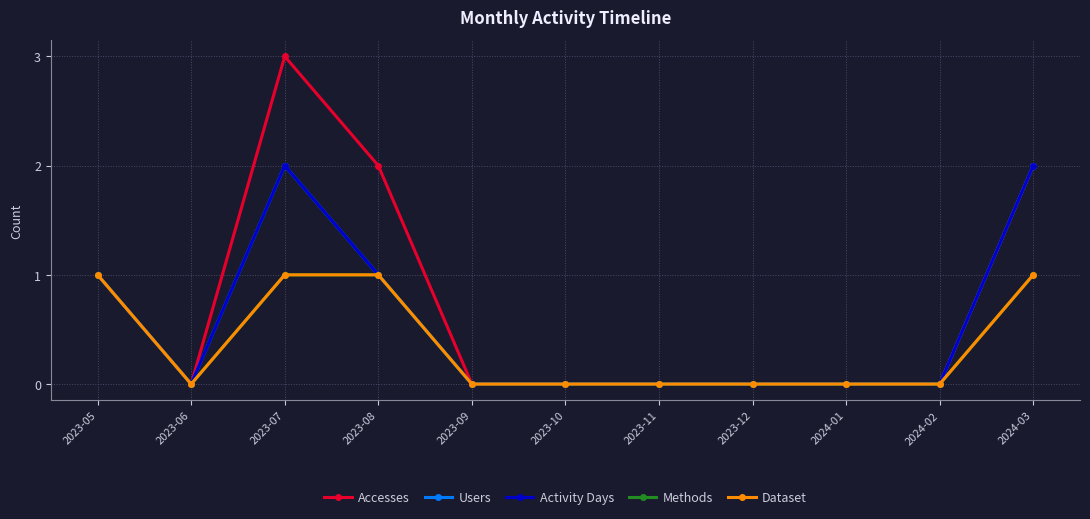

Reading left to right, extract all data points from this chart.

Accesses: 1	0	3	2	0	0	0	0	0	0	2
Users: 1	0	2	1	0	0	0	0	0	0	2
Activity Days: 1	0	2	1	0	0	0	0	0	0	2
Methods: 1	0	1	1	0	0	0	0	0	0	1
Dataset: 1	0	1	1	0	0	0	0	0	0	1